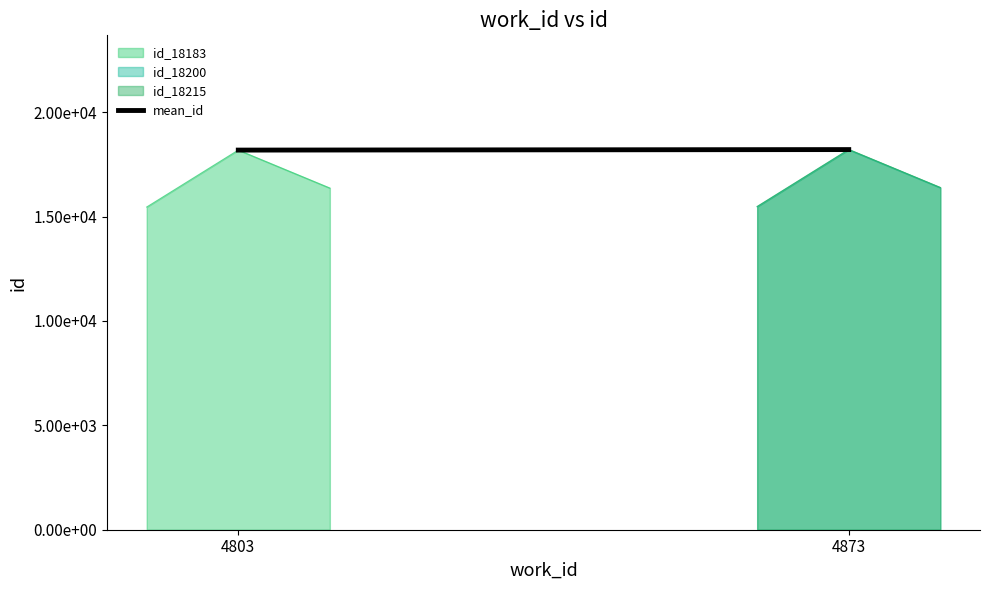

What is the sum of all values?

36390.5